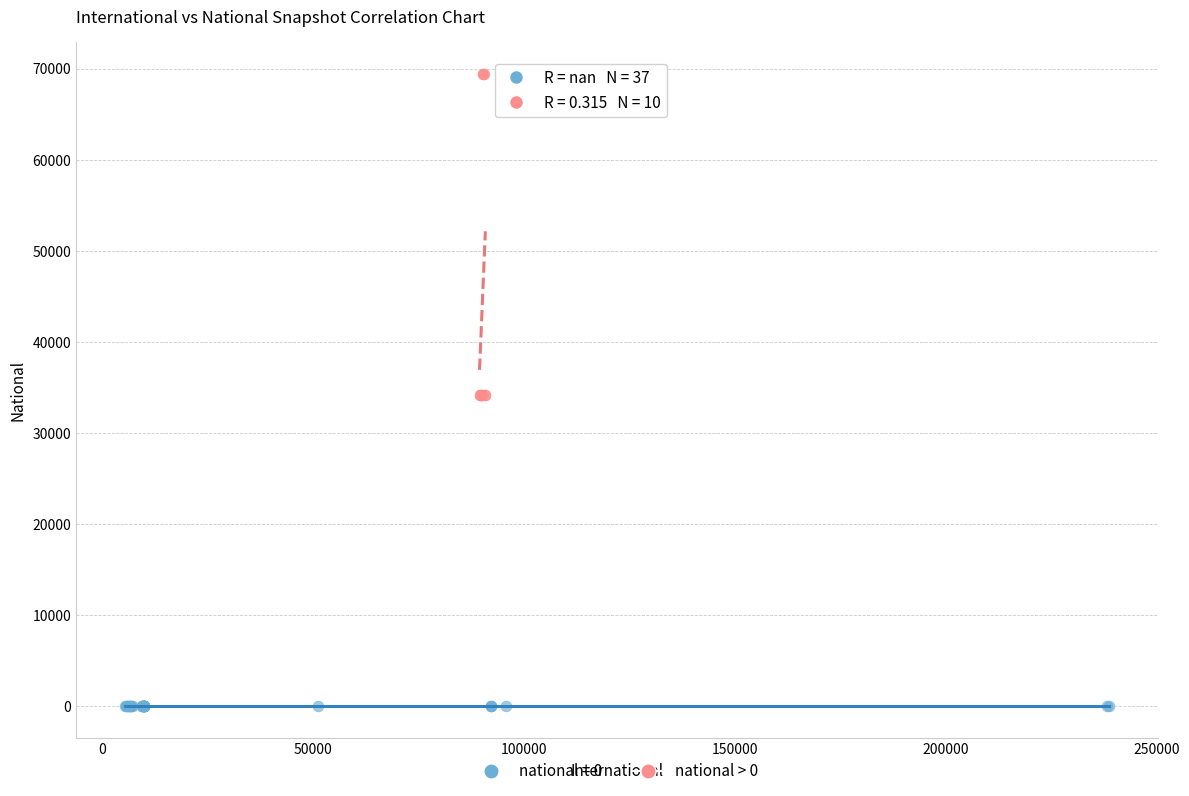

Which series reaches the maximum Y coordinate?

national > 0